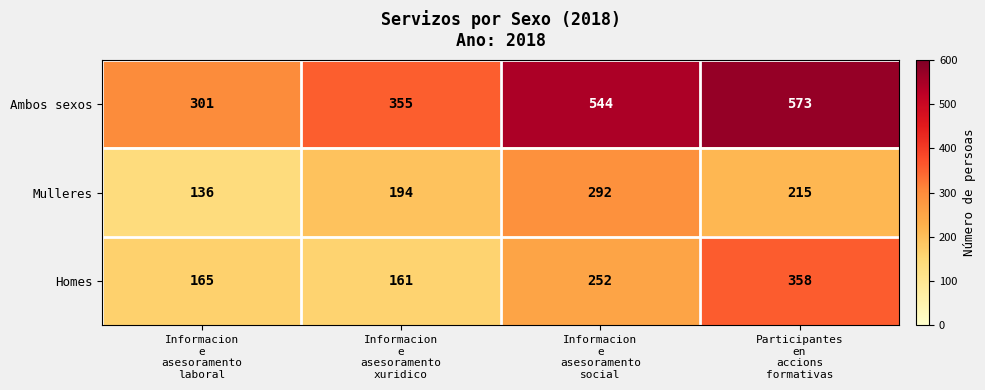

What is the difference between the maximum and minimum values in the Homes series?

197